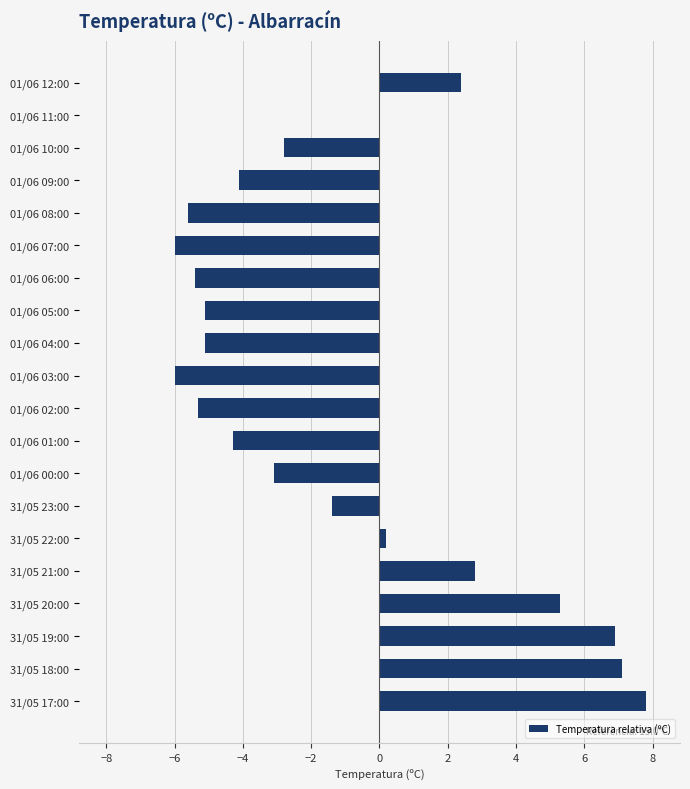

How many data points are above -2?

9